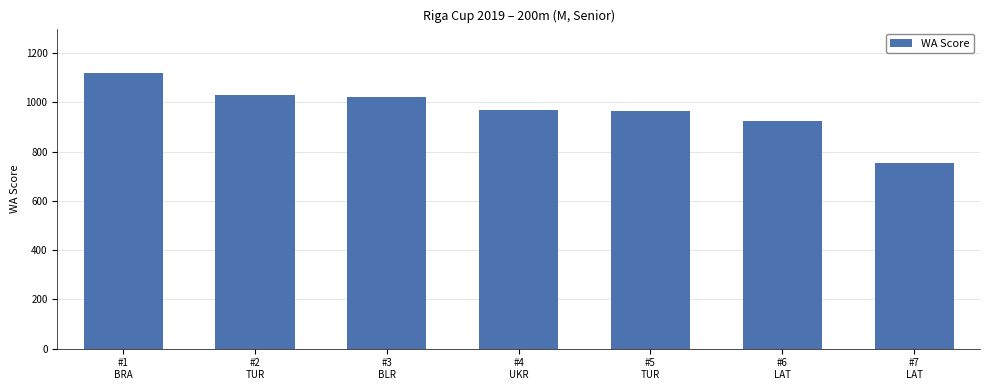

What is the minimum value shown in the chart?

753